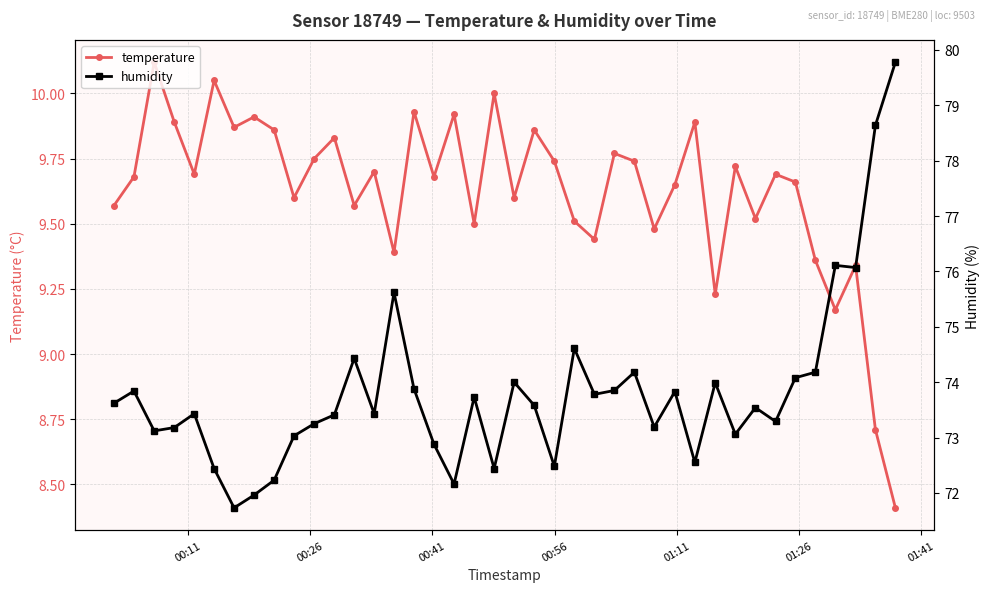

True or false: temperature has more than 1 points higher than both neighbors.

True